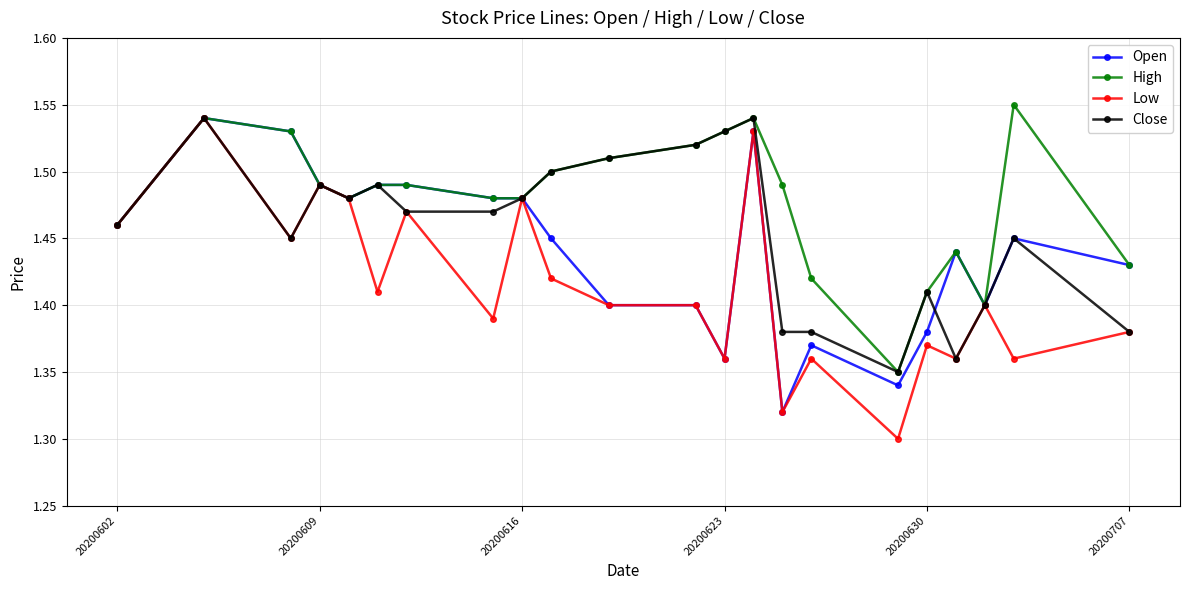

Which series has the widest spread of values?

Low